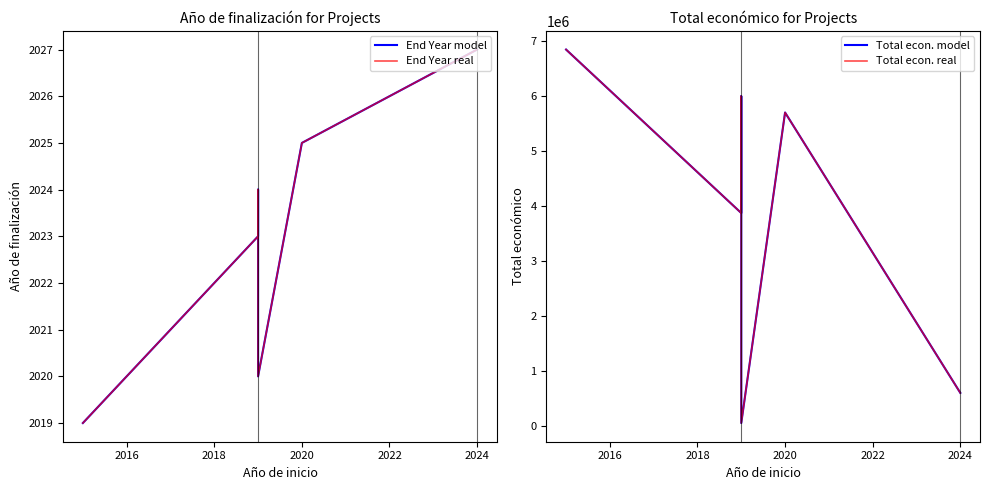

Reading right to left, extract all data points from this chart.

End Year model: 2027	2025	2020	2024	2023	2019
End Year real: 2027	2025	2020	2024	2023	2019
Total econ. model: 600000	5703693	50000	5999968	3873244	6850000
Total econ. real: 600000	5703693	50000	5999968	3873244	6850000